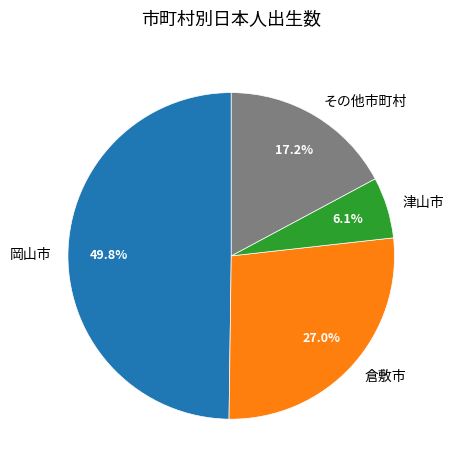

Between その他市町村 and 倉敷市, which is larger?

倉敷市